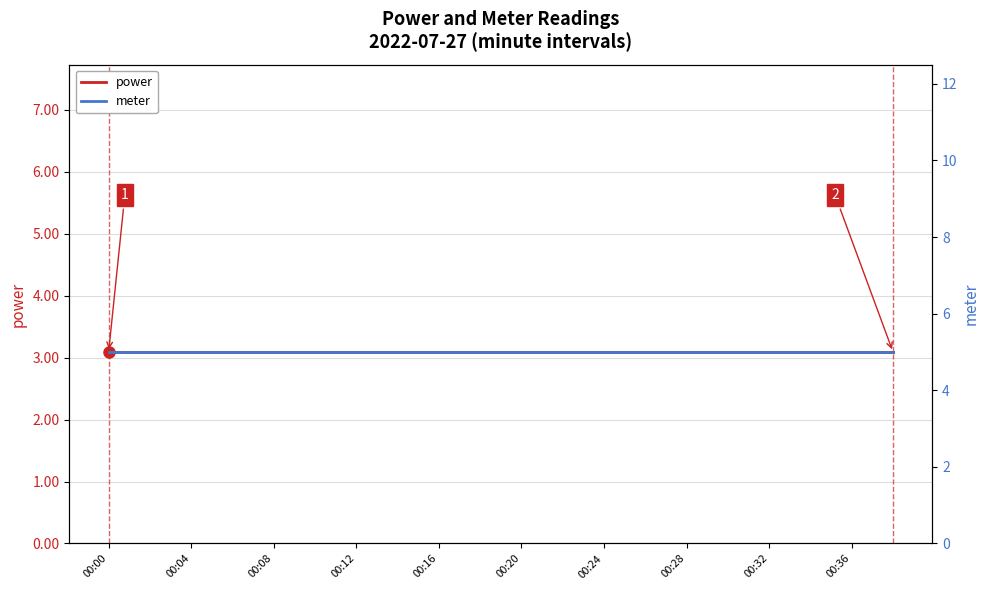

At which label does meter reach its minimum?

00:00